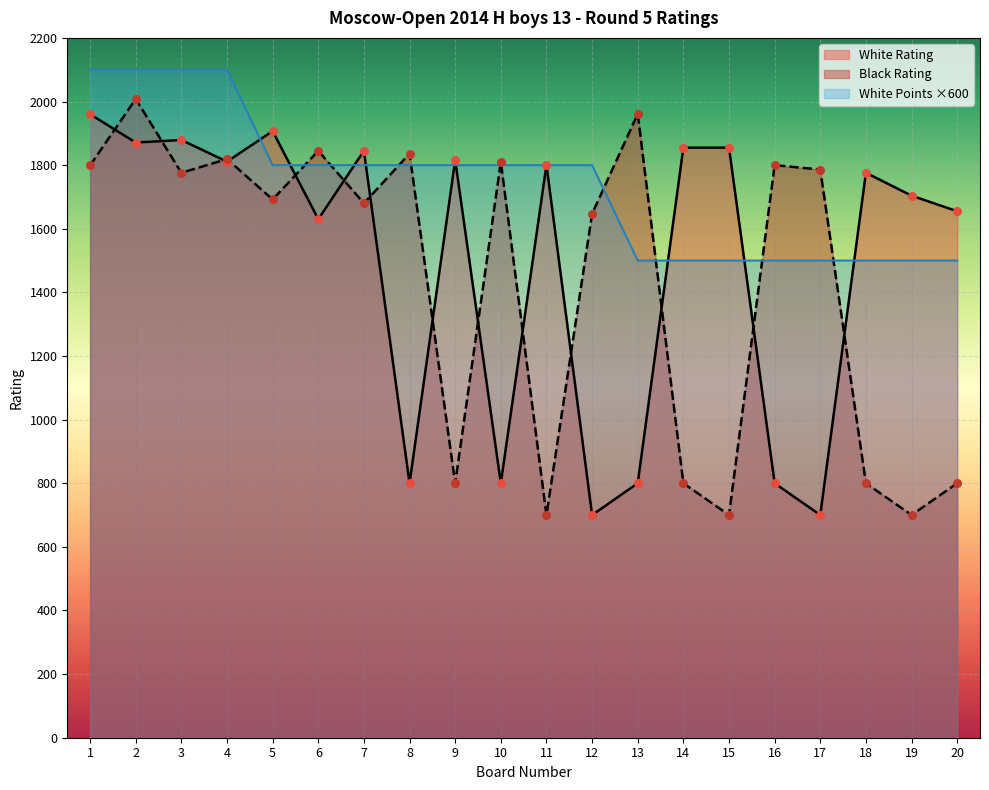

What is the total value across all series at 3?

5755